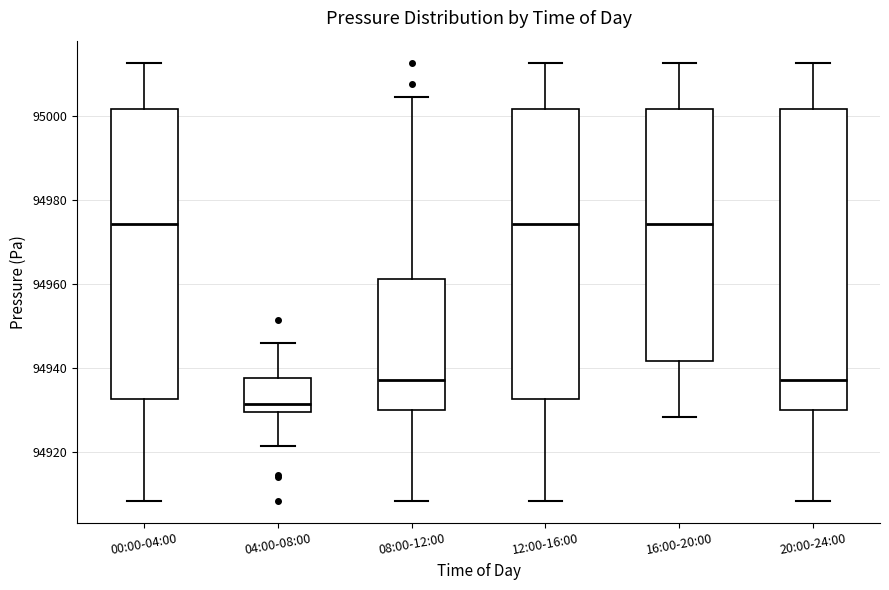

Where does the median line of the box for 04:00-08:00 sit on the y-axis? The values are not printed on the chart, so give them approximately, as read against the axis.

94932